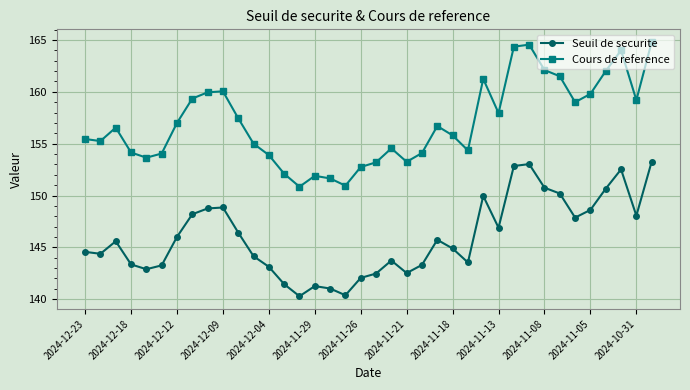

What is the difference between the second highest and minimum values in the Seuil de securite series?

12.7